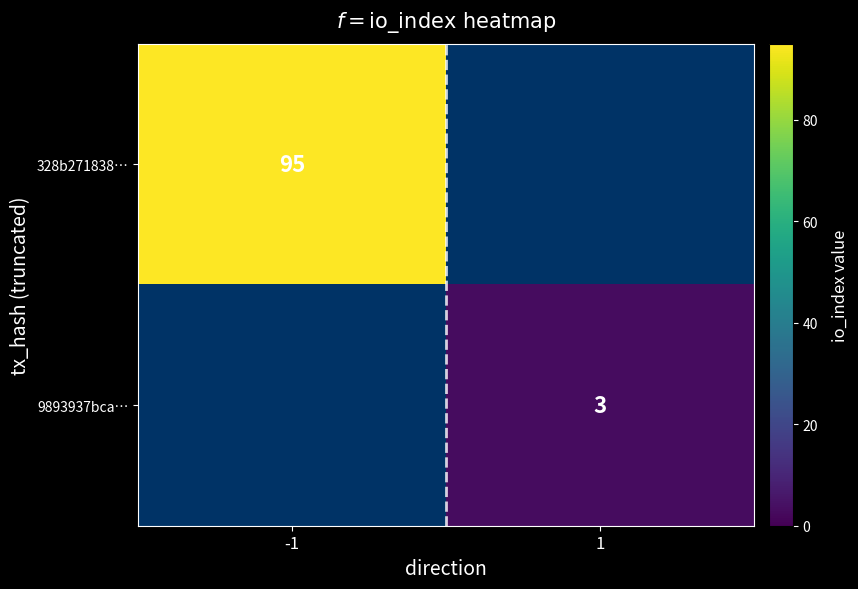

Is the value of 9893937bca… at 1 greater than the value of 328b271838… at -1?

No